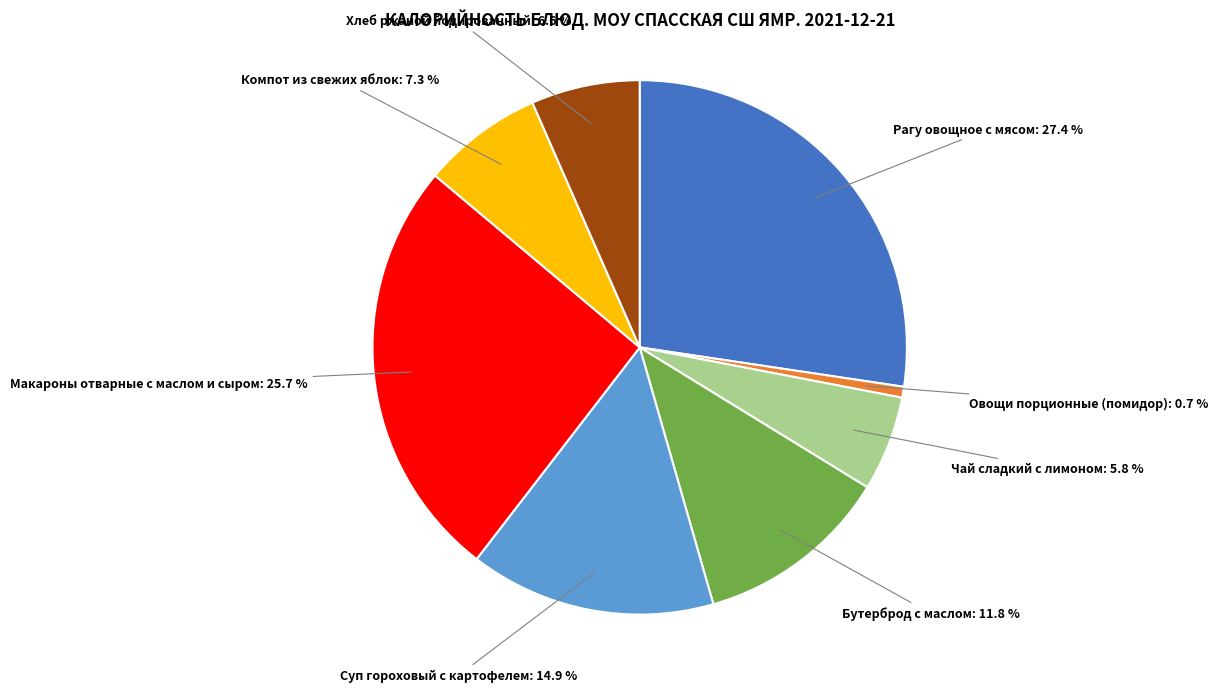

Is it true that Хлеб ржаной йодированный is 1% of the pie?

False